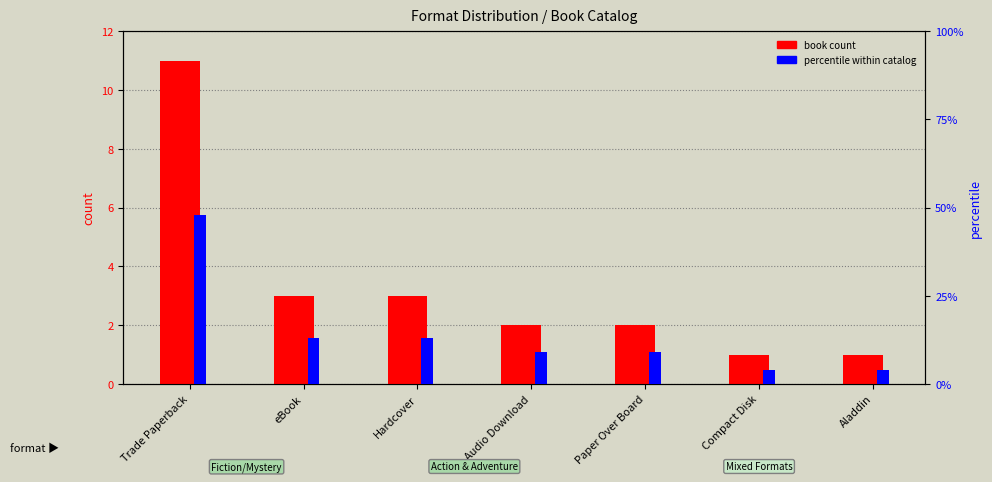

What is the minimum value shown in the chart?

1